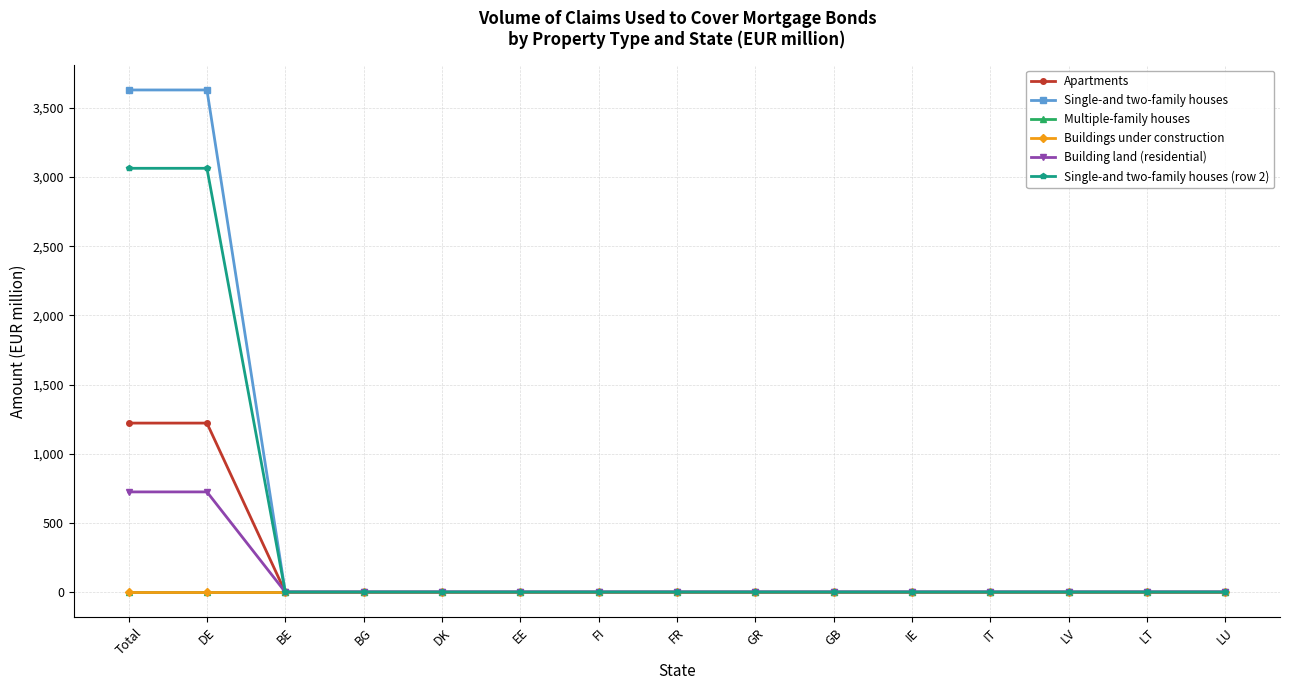

Which series has the widest spread of values?

Single-and two-family houses